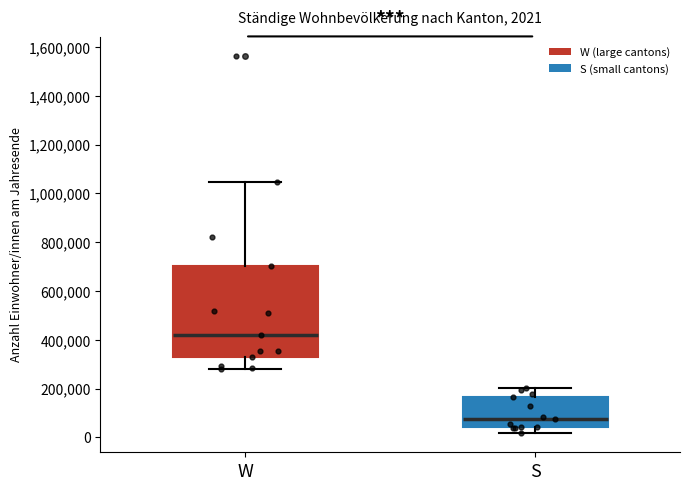

Which box has the highest median line?

W